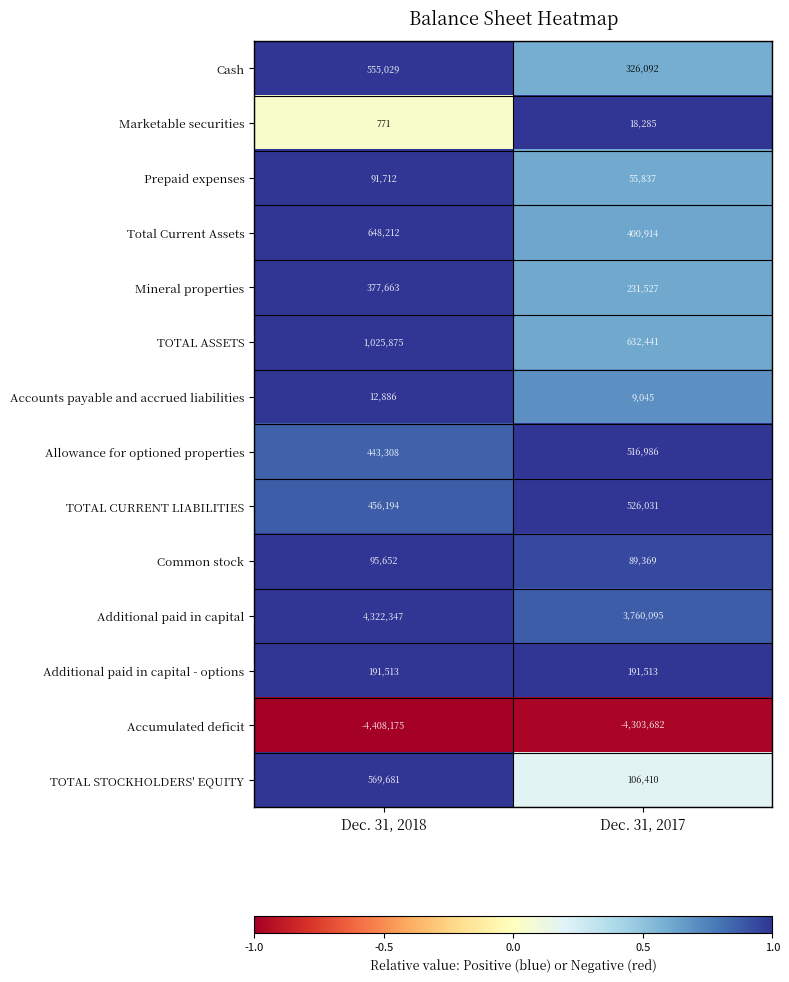

Reading right to left, list all the values displayed in this chart.

Cash: 326092	555029
Marketable securities: 18285	771
Prepaid expenses: 55837	91712
Total Current Assets: 400914	648212
Mineral properties: 231527	377663
TOTAL ASSETS: 632441	1025875
Accounts payable and accrued liabilities: 9045	12886
Allowance for optioned properties: 516986	443308
TOTAL CURRENT LIABILITIES: 526031	456194
Common stock: 89369	95652
Additional paid in capital: 3760095	4322347
Additional paid in capital - options: 191513	191513
Accumulated deficit: -4303682	-4408175
TOTAL STOCKHOLDERS' EQUITY: 106410	569681